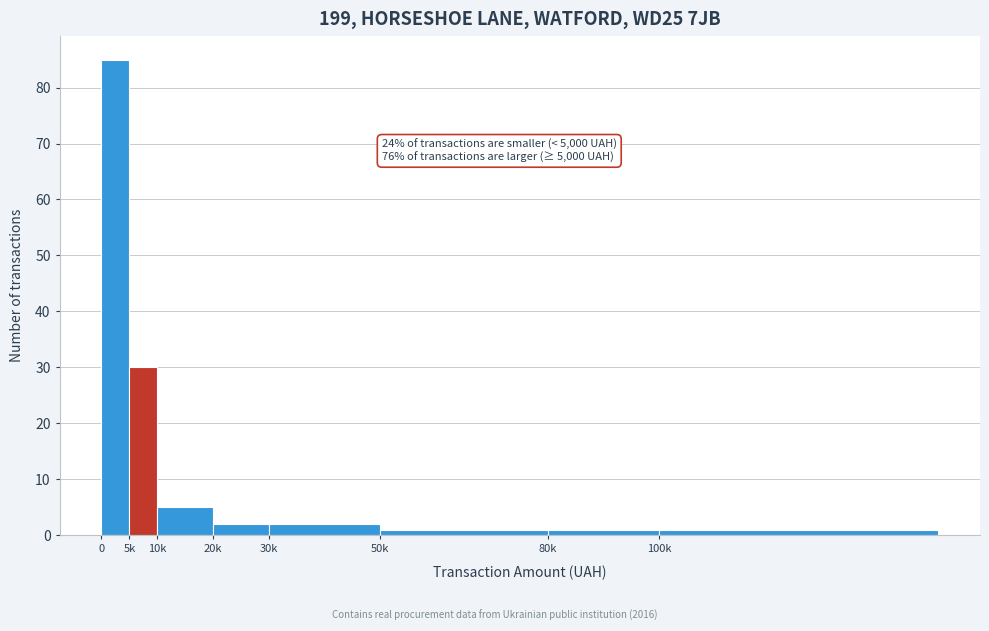

Reading left to right, list all the values displayed in this chart.

85	30	5	2	2	1	1	1